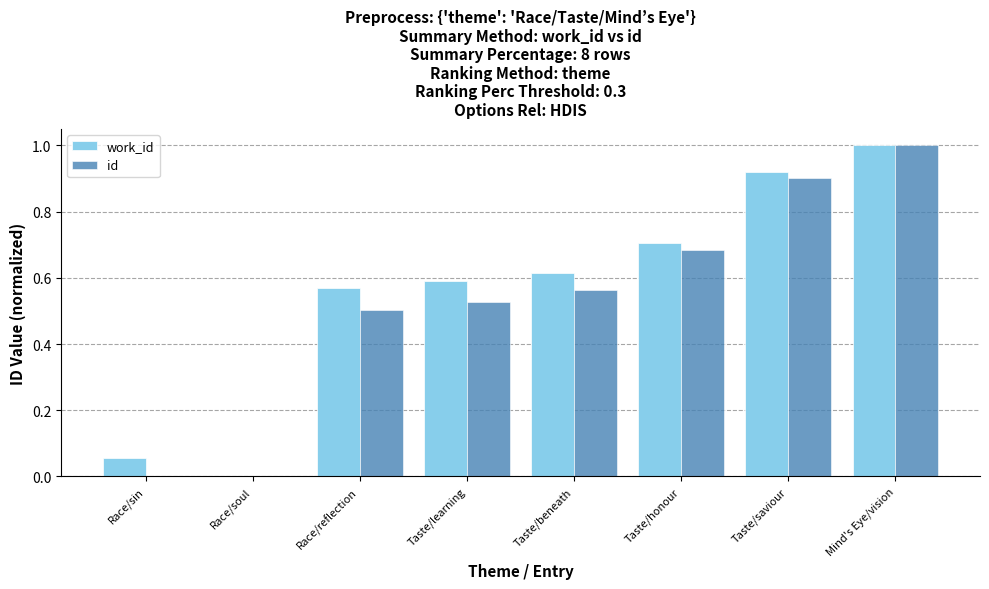

What is the greatest value displayed?

1.0